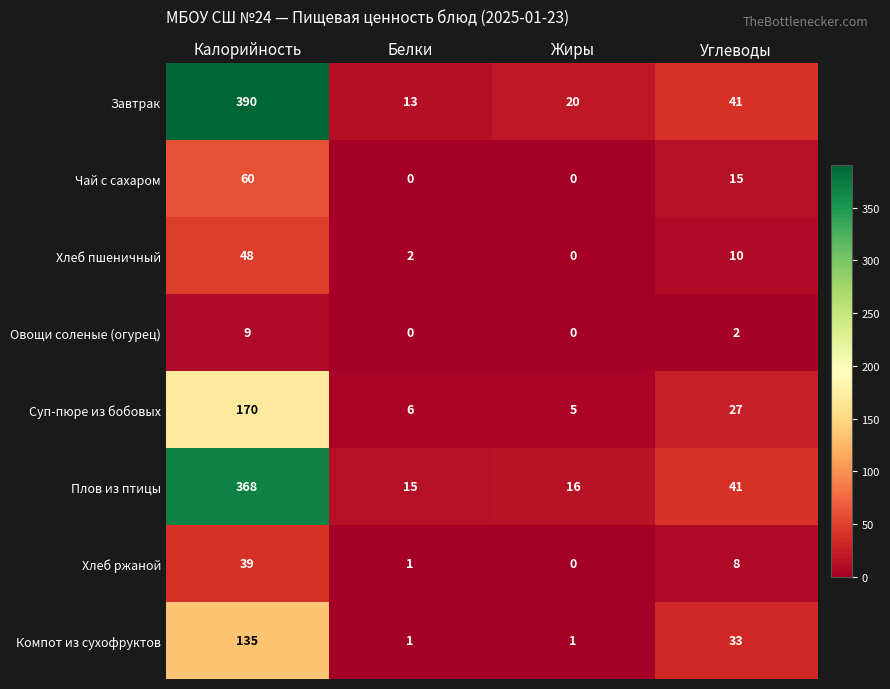

At Калорийность, list the series in order from largest to smallest.

Завтрак, Плов из птицы, Суп-пюре из бобовых, Компот из сухофруктов, Чай с сахаром, Хлеб пшеничный, Хлеб ржаной, Овощи соленые (огурец)